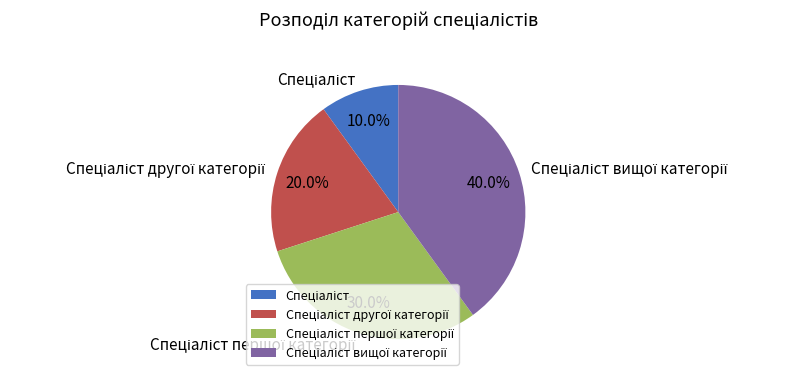

Is there any slice that represents more than half of the pie?

No